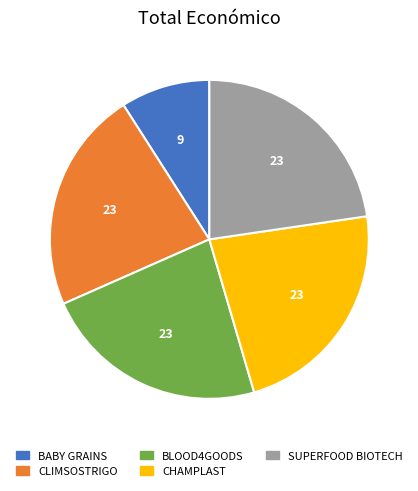

Approximately how many times larger is the value at CHAMPLAST compared to CLIMSOSTRIGO?

1.0